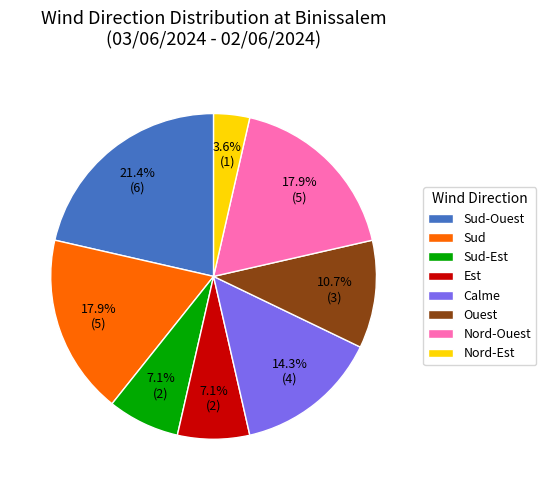

What portion of the pie excludes Ouest?

89.3%